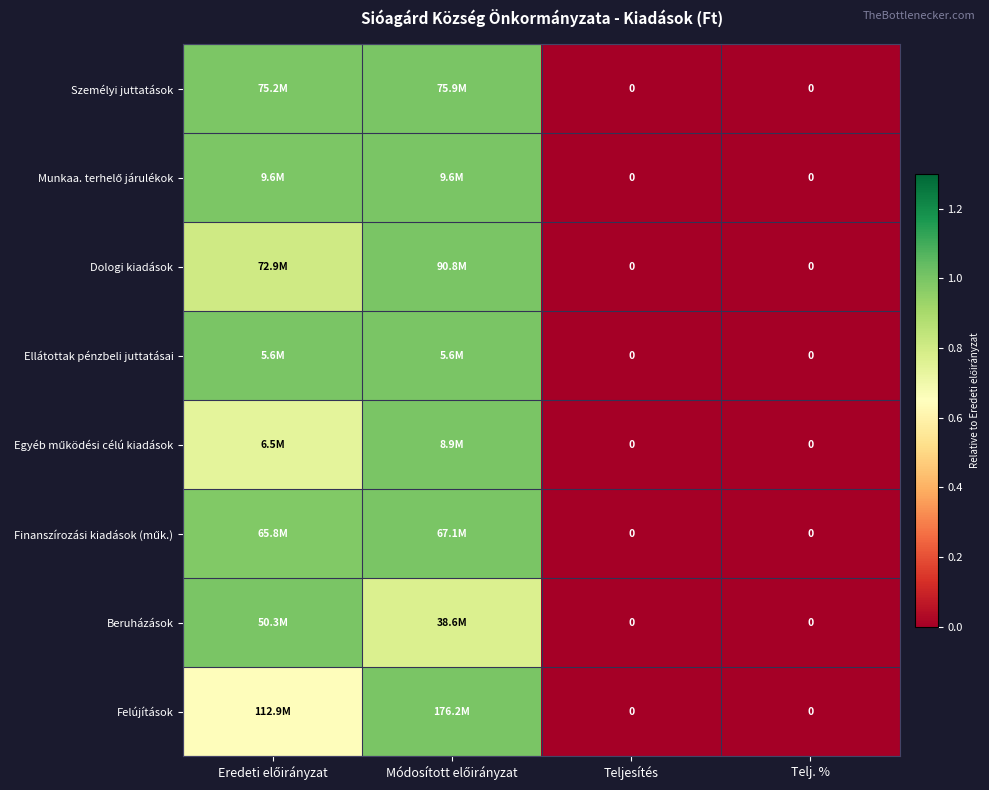

Is it true that Ellátottak pénzbeli juttatásai equals -0.4 at Telj. %?

False